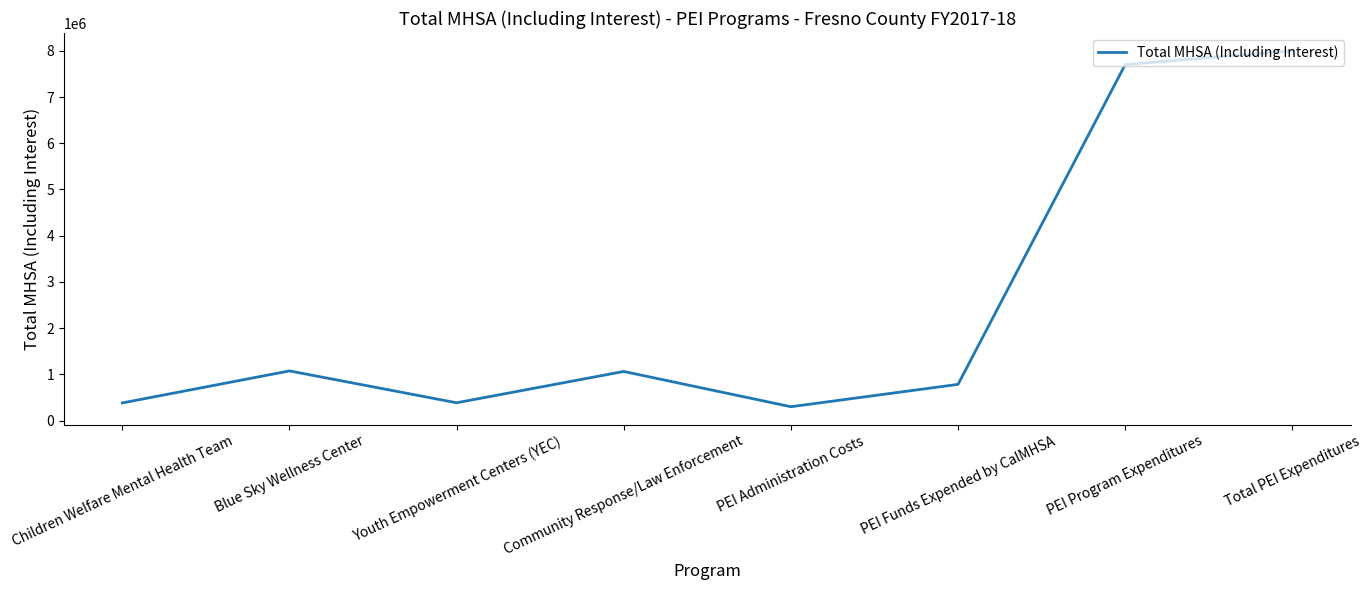

What is the sum of all values?

19684532.5